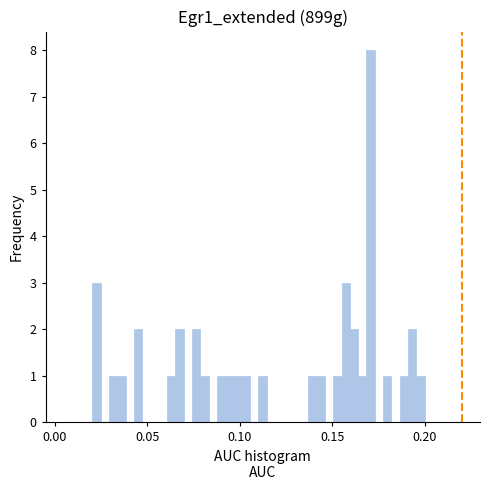

Read against the x-axis, roughly where is the centre of the tallest bar?

0.170